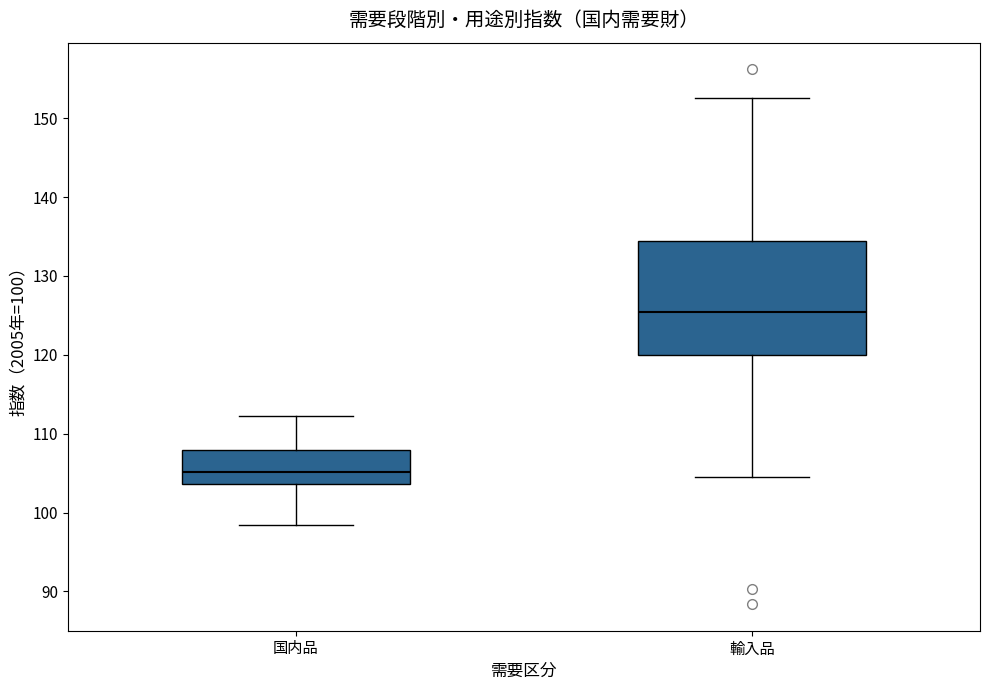

Reading left to right, transcribe this box plot: for each box, give where its median line is, the range the box spans, and where its two whiskers end, as read against the y-axis. The values are not printed on the chart, so give them approximately, as read against the axis.

国内品: median 105, box 104 to 108, whiskers 98 to 112
輸入品: median 125, box 120 to 134, whiskers 105 to 153